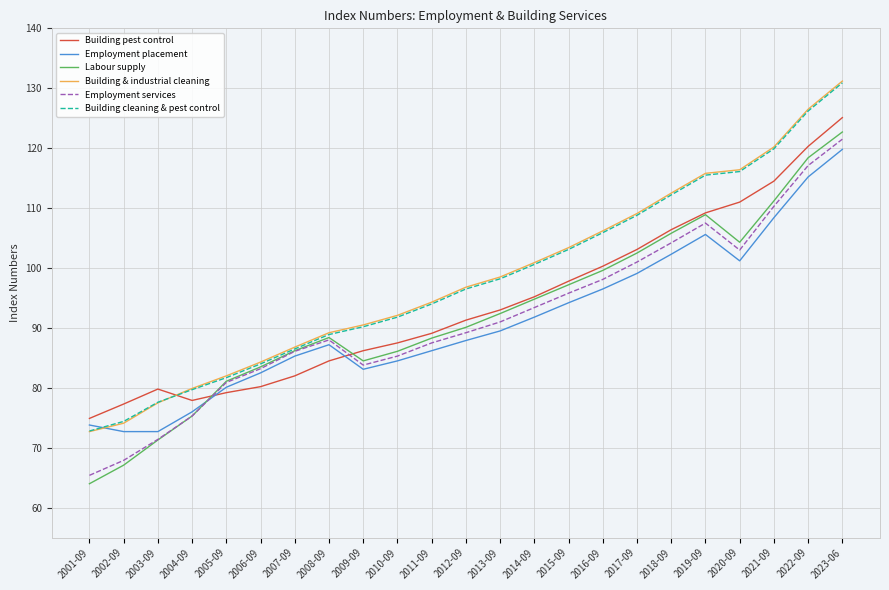

What is the average value of the Labour supply series?

92.3